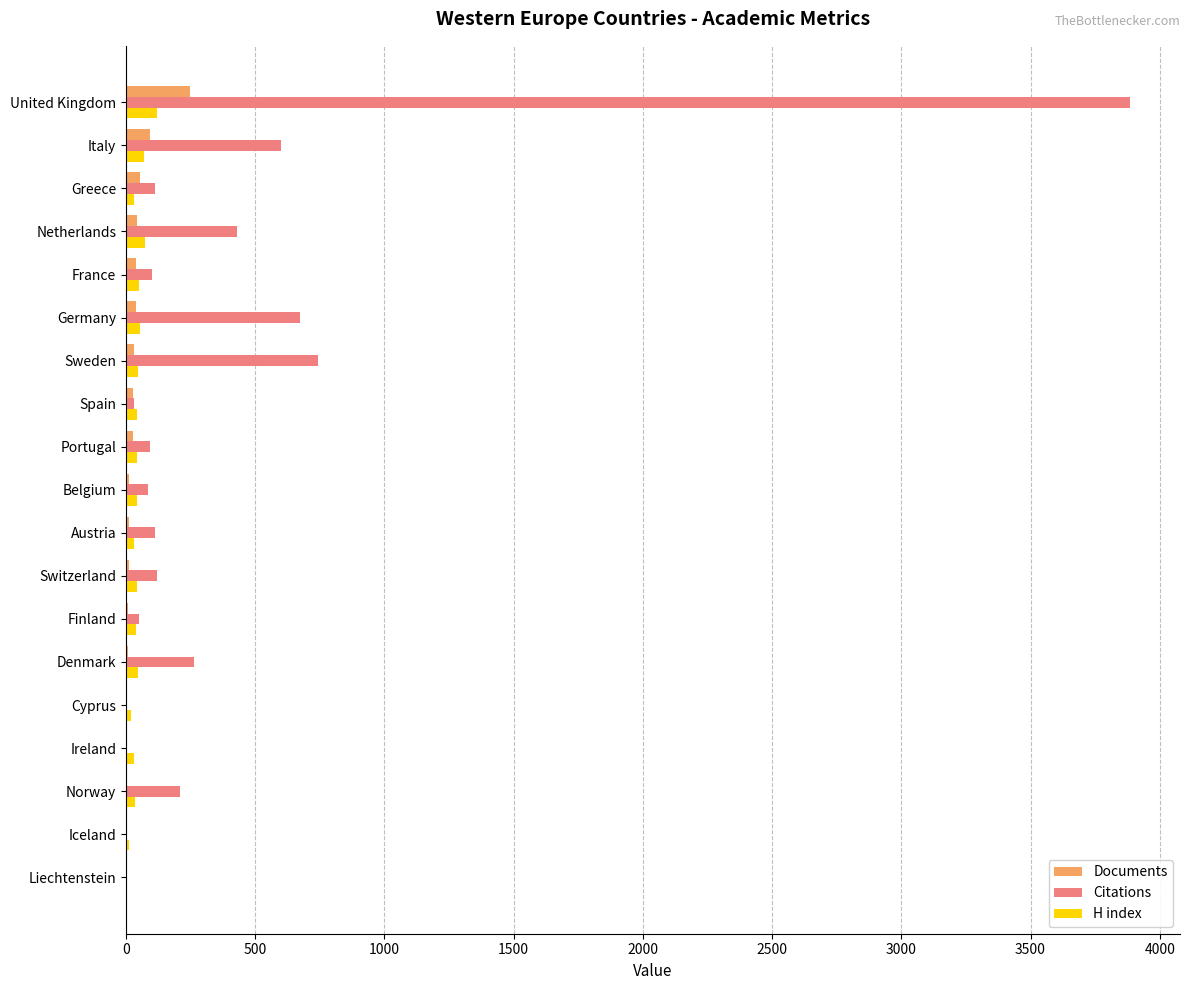

What is the maximum value for H index?

120